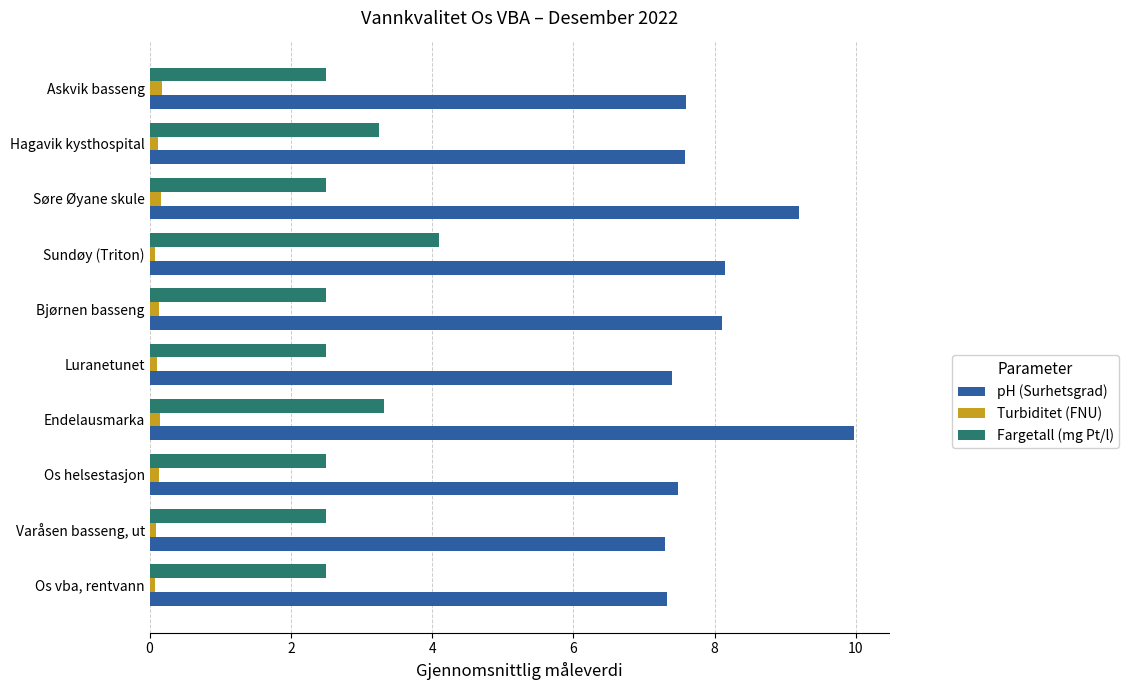

Rank the series by their average value, from highest to lowest.

pH (Surhetsgrad), Fargetall (mg Pt/l), Turbiditet (FNU)